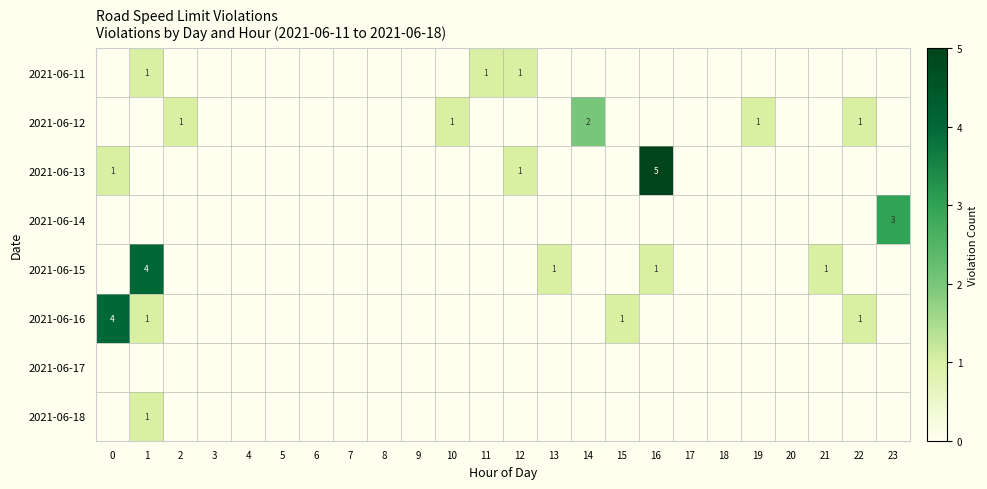

Is it true that 2021-06-16 equals 6 at 0?

False